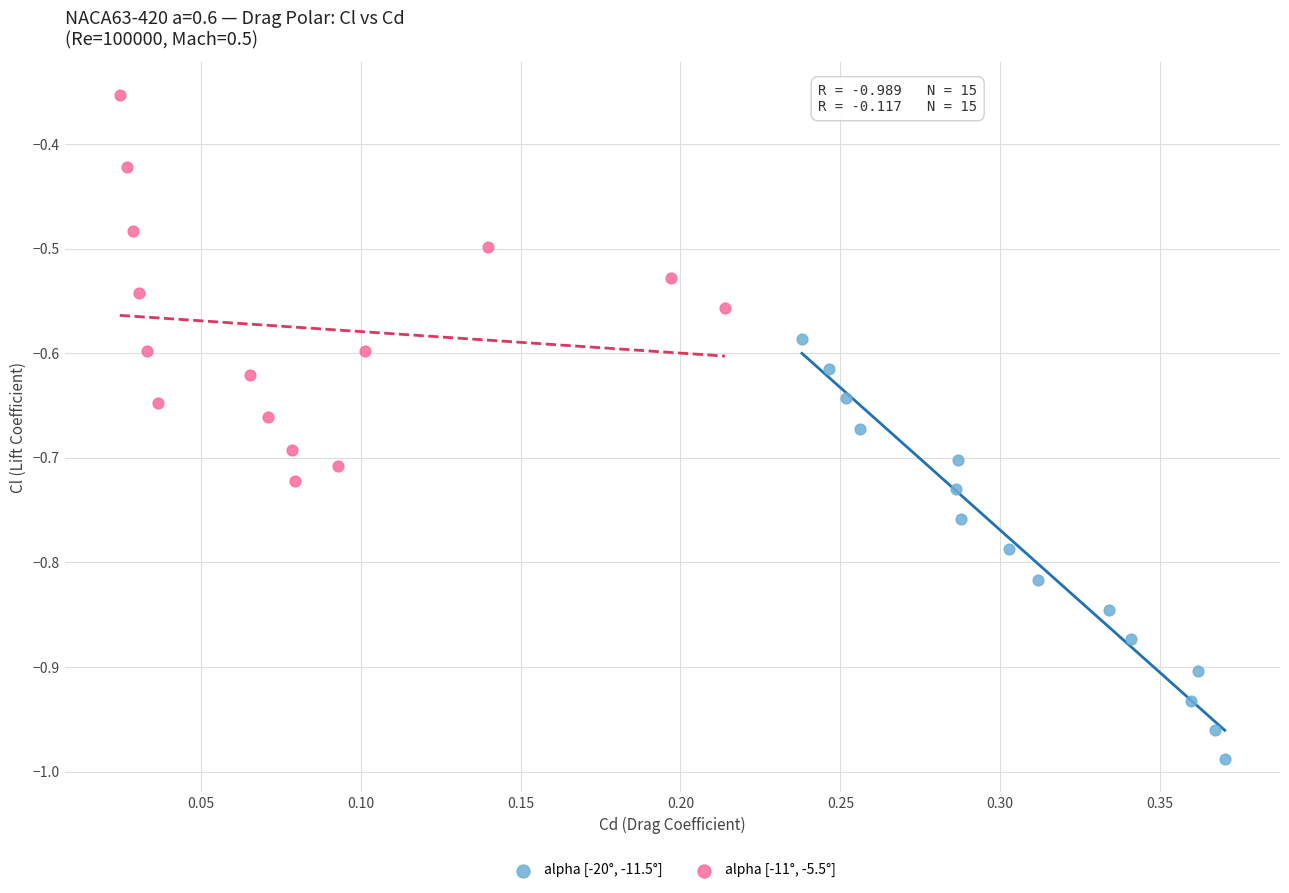

Which series has the widest spread of Y values?

alpha [-20°, -11.5°]